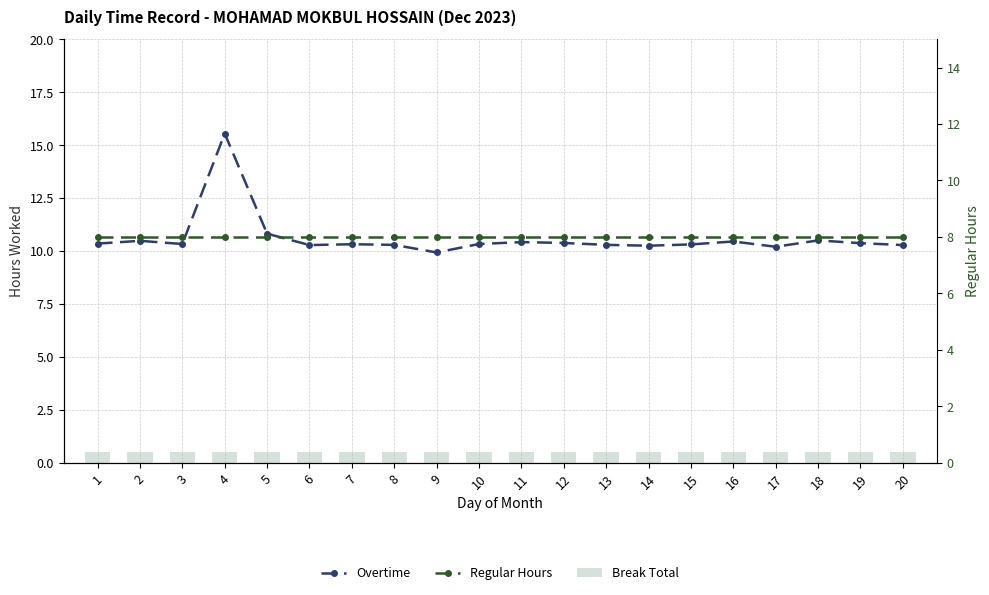

What is the average value of the Overtime series?

10.6